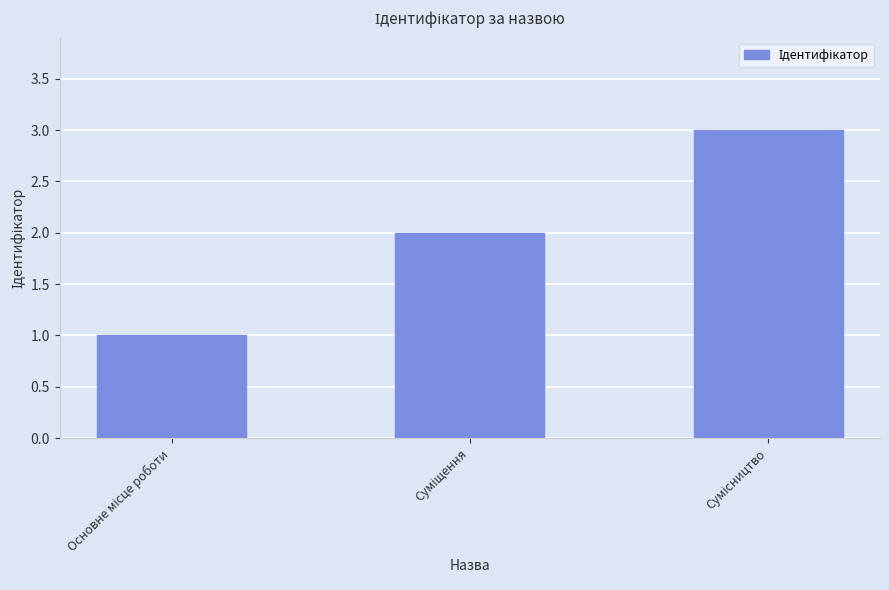

What is the maximum value shown in the chart?

3